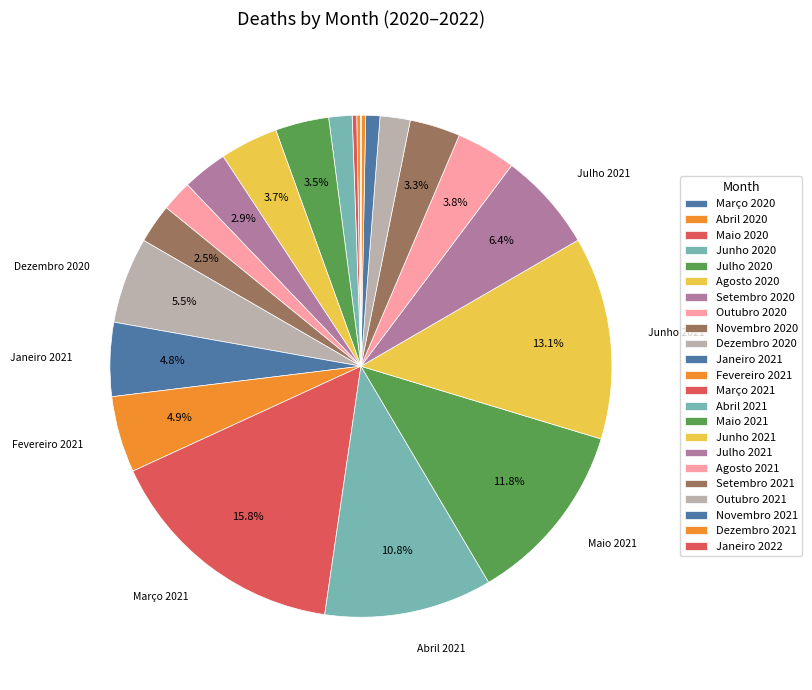

Does Outubro 2021 represent more than half of the total?

No